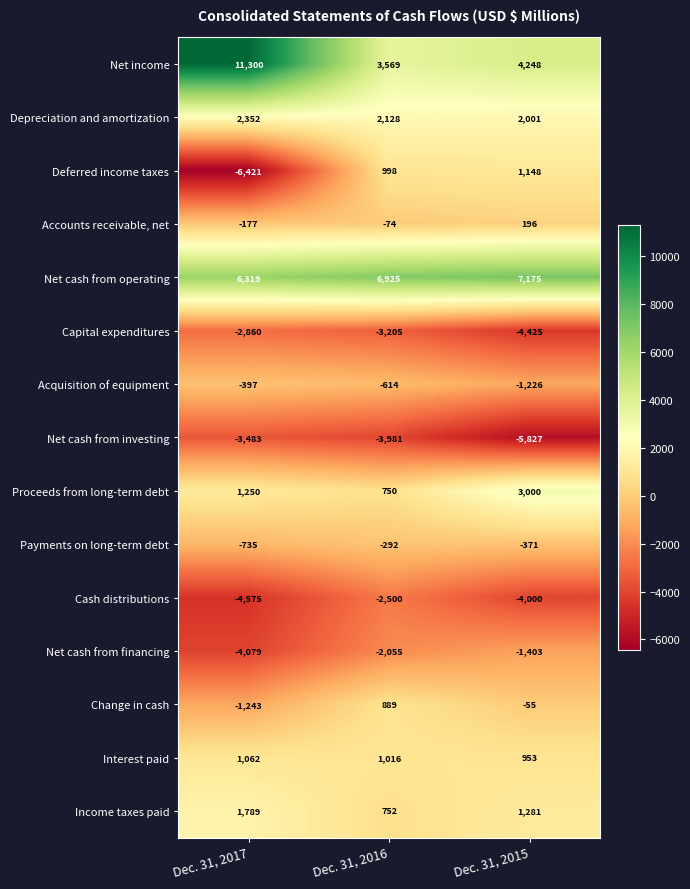

What is the average value of the Interest paid series?

1010